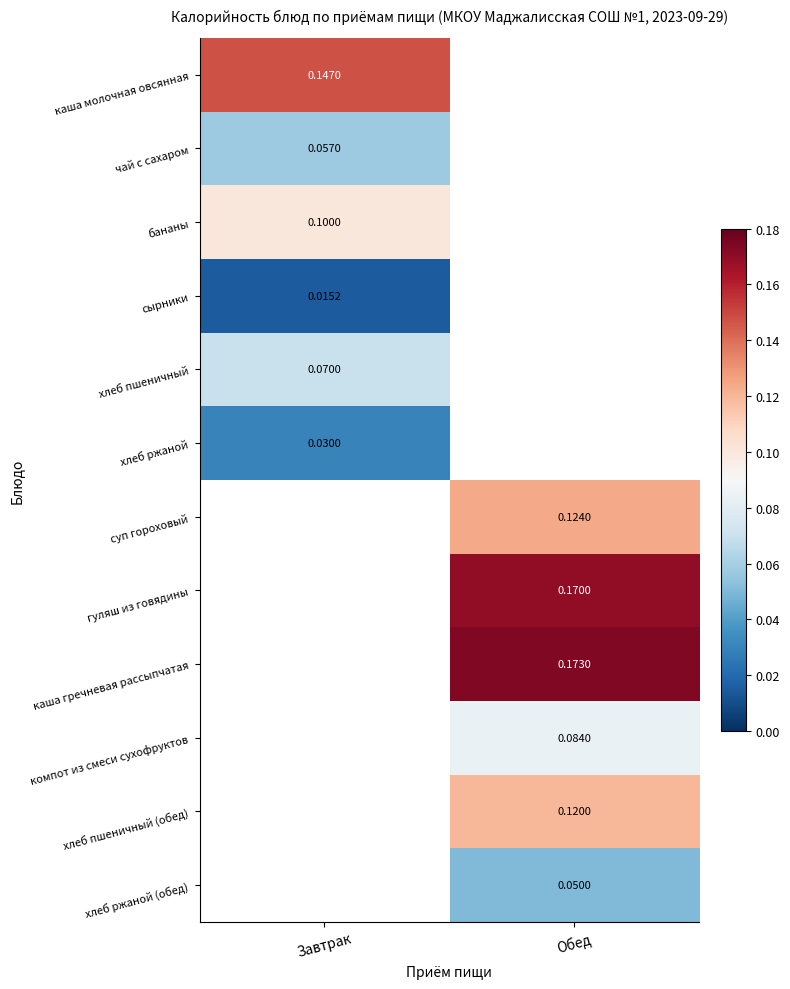

Where is хлеб пшеничный nearest to the value 0?

Завтрак